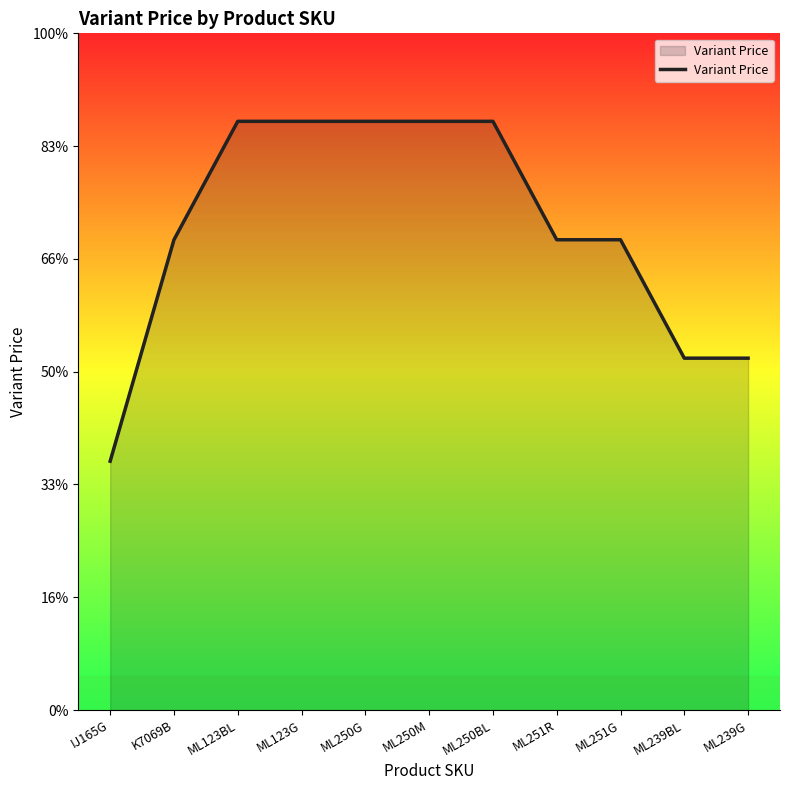

Does the chart display data point markers on the line(s)?

No